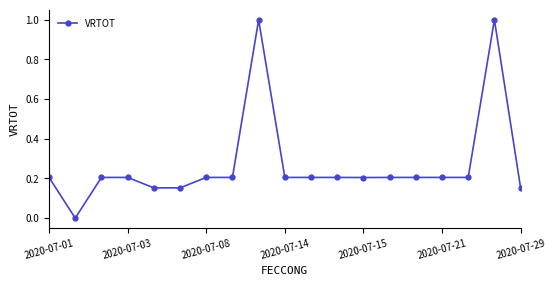

What is the maximum value shown in the chart?

1.0